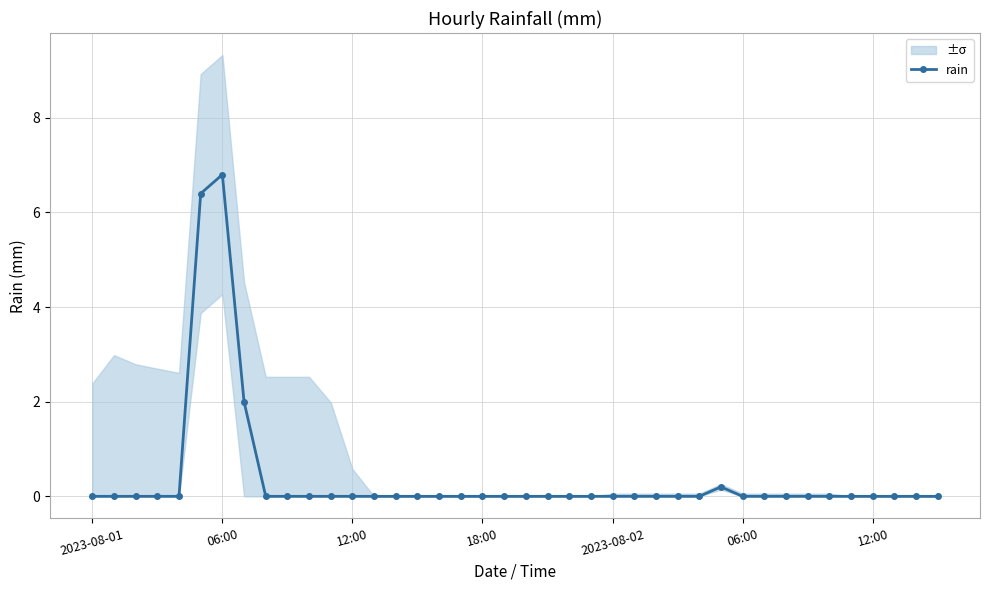

How many interior local peaks (higher than both neighbors) does the data have?

2